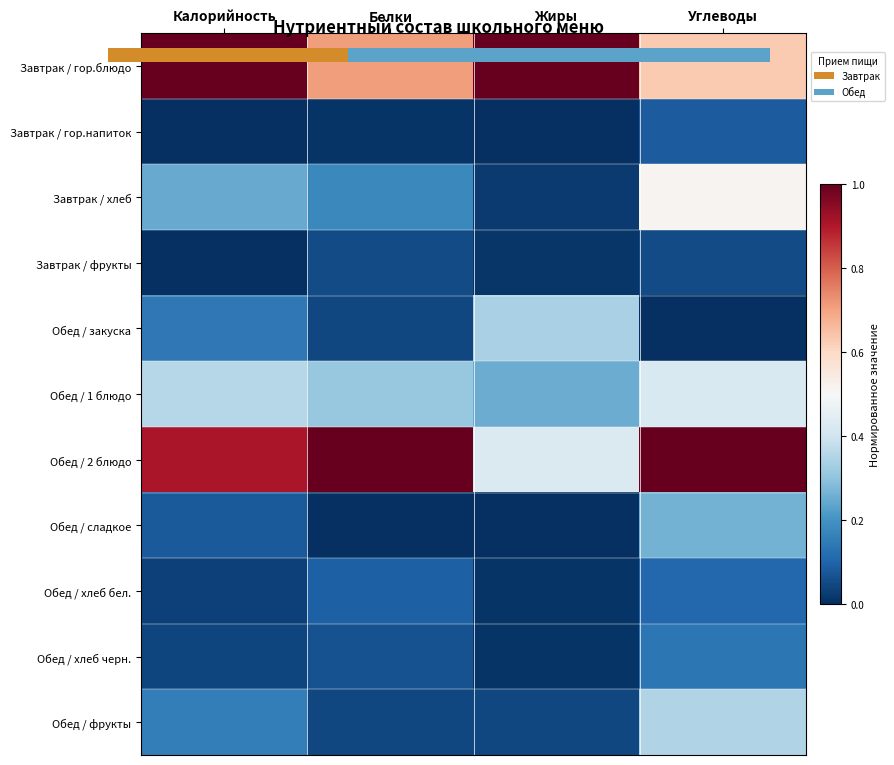

Rank the categories by Обед / фрукты value from lowest to highest.

Жиры, Белки, Калорийность, Углеводы